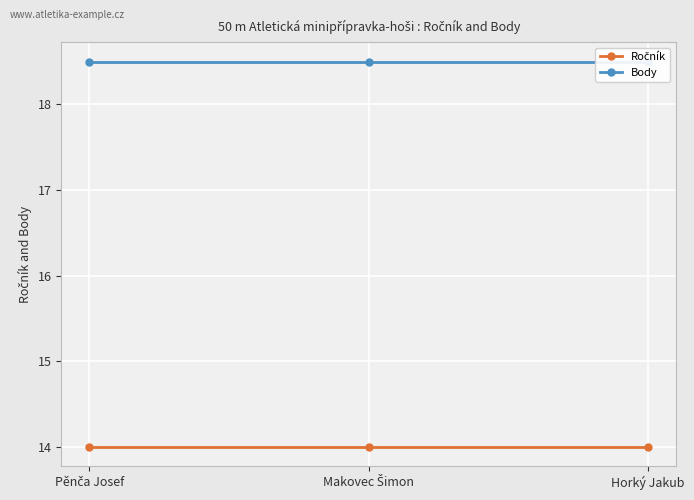

The Body series shows 9.9 at Pěnča Josef. True or false?

False